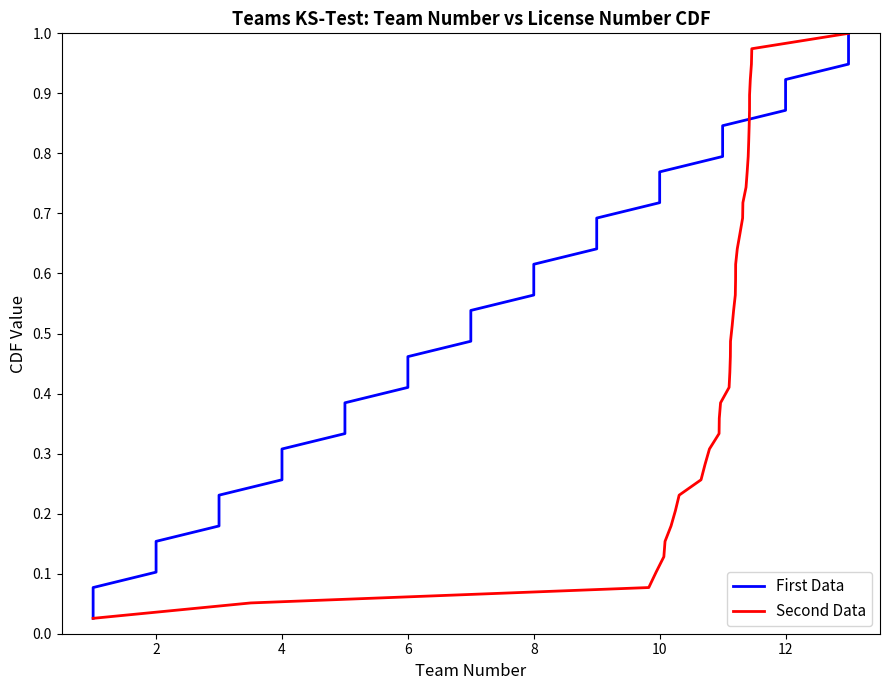

Between 8 and 8, which series saw the biggest shift?

First Data